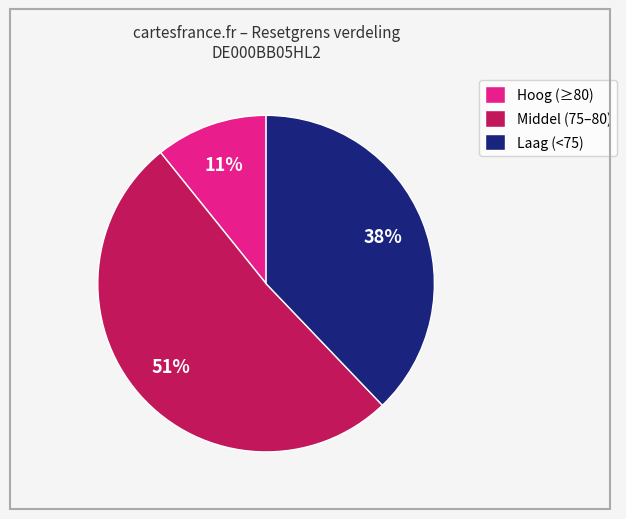

Count the number of slices in the pie.

3